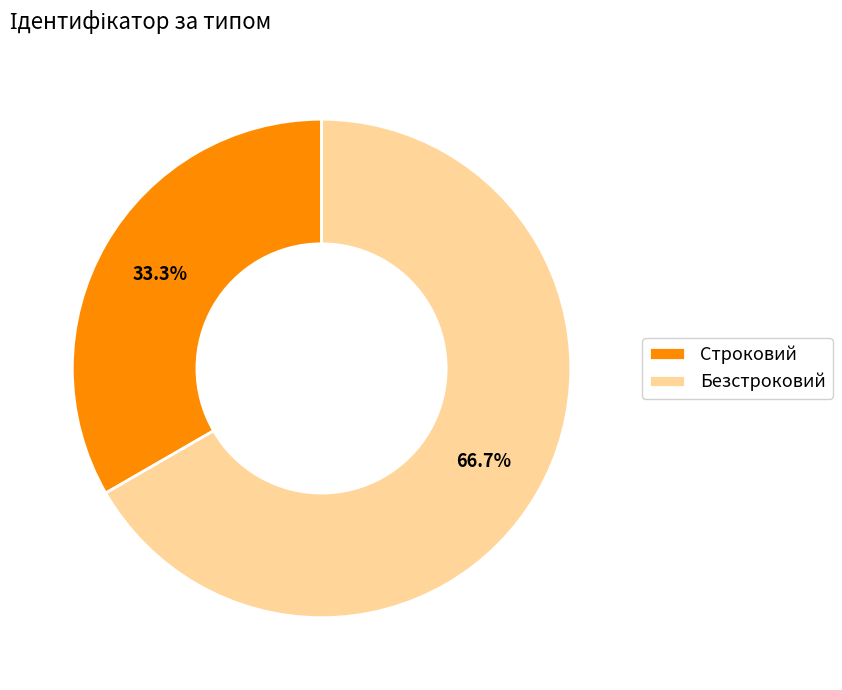

The Безстроковий slice represents 67% of the pie. True or false?

True